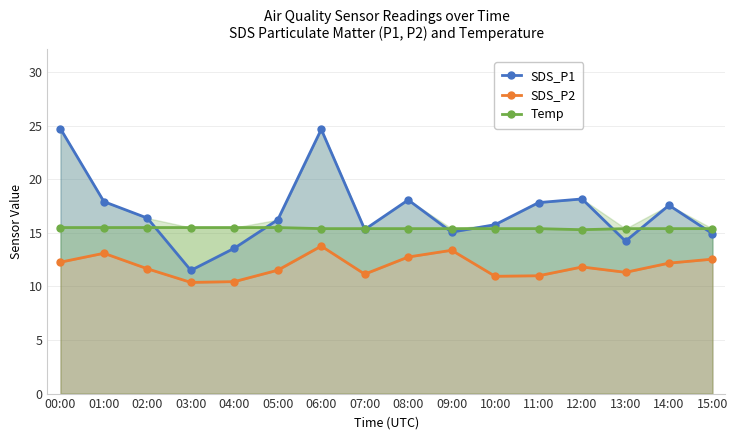

True or false: SDS_P1 has a value of 24.7 at 06:00.

True